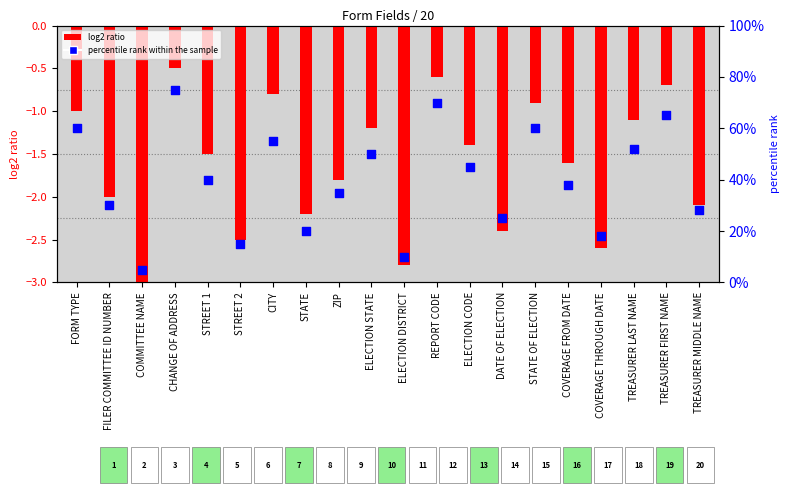

Is the value of log2 ratio at TREASURER MIDDLE NAME greater than the value of percentile rank within the sample at ELECTION STATE?

No